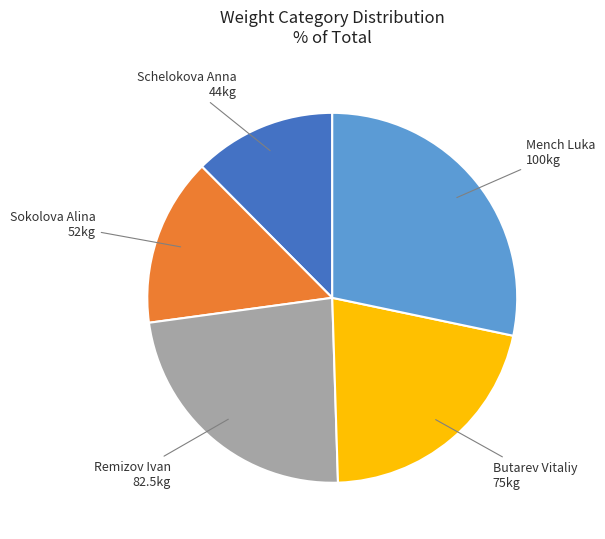

Is there a majority slice in this chart?

No